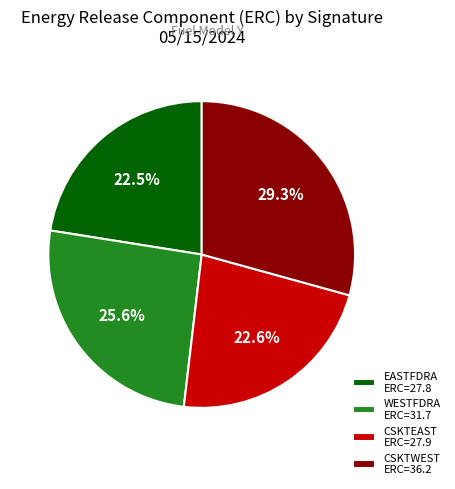

The CSKTWEST slice represents 17% of the pie. True or false?

False